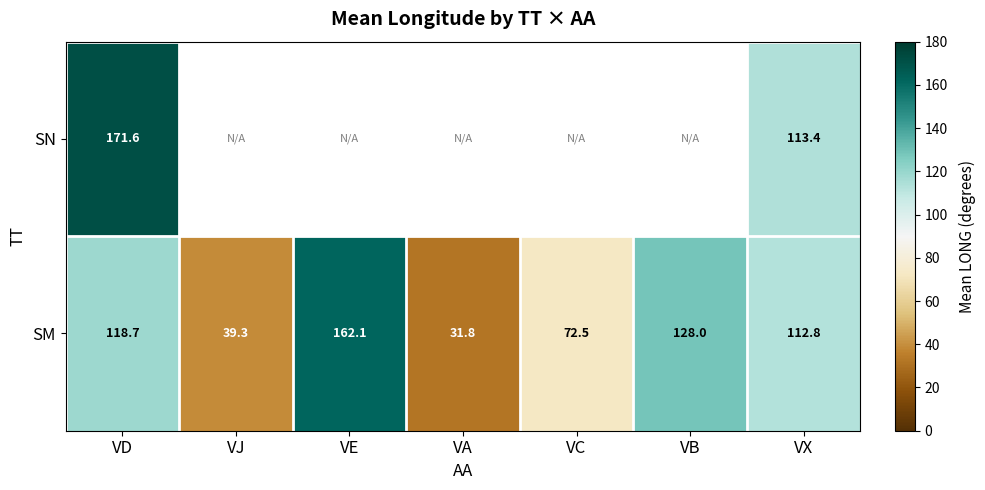

Is the value of SN at VX greater than the value of SM at VD?

No